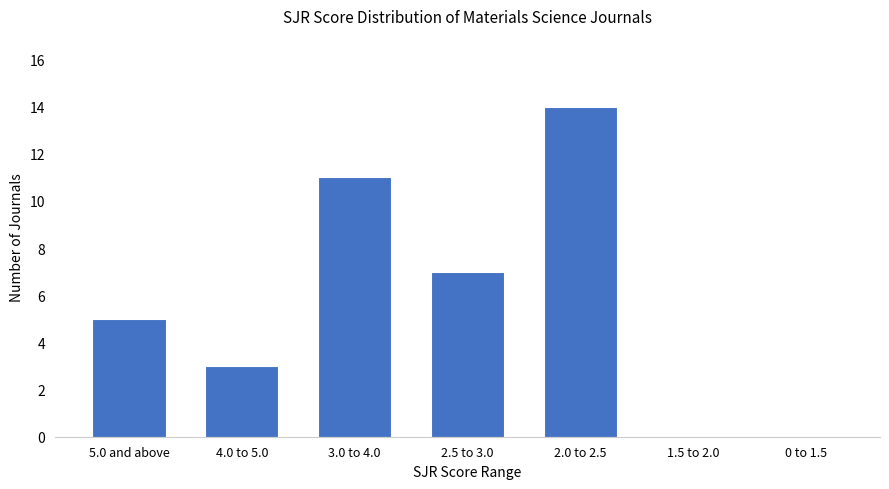

How many distinct data groups are displayed?

1